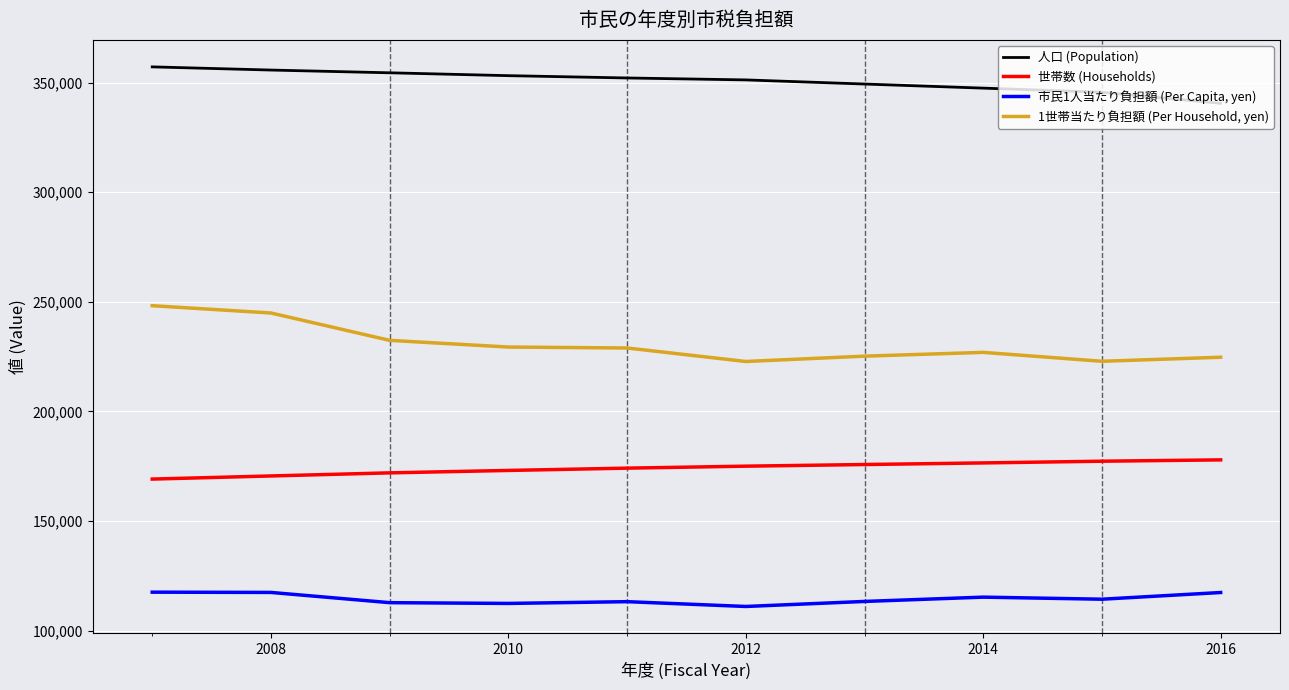

What is the greatest value displayed?

357147